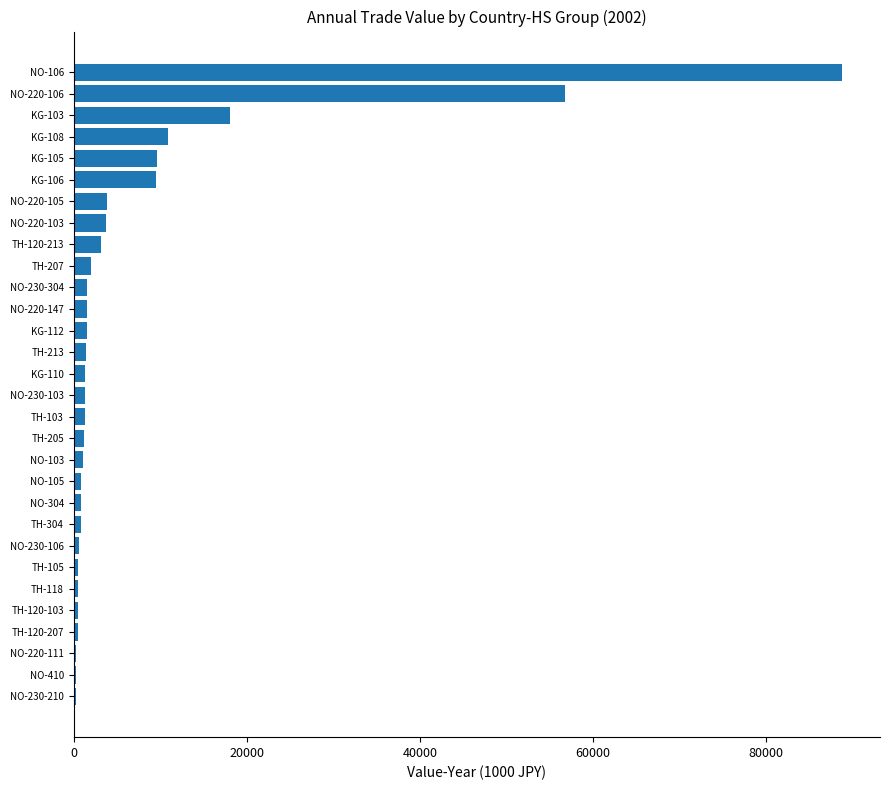

What is the greatest value displayed?

88705